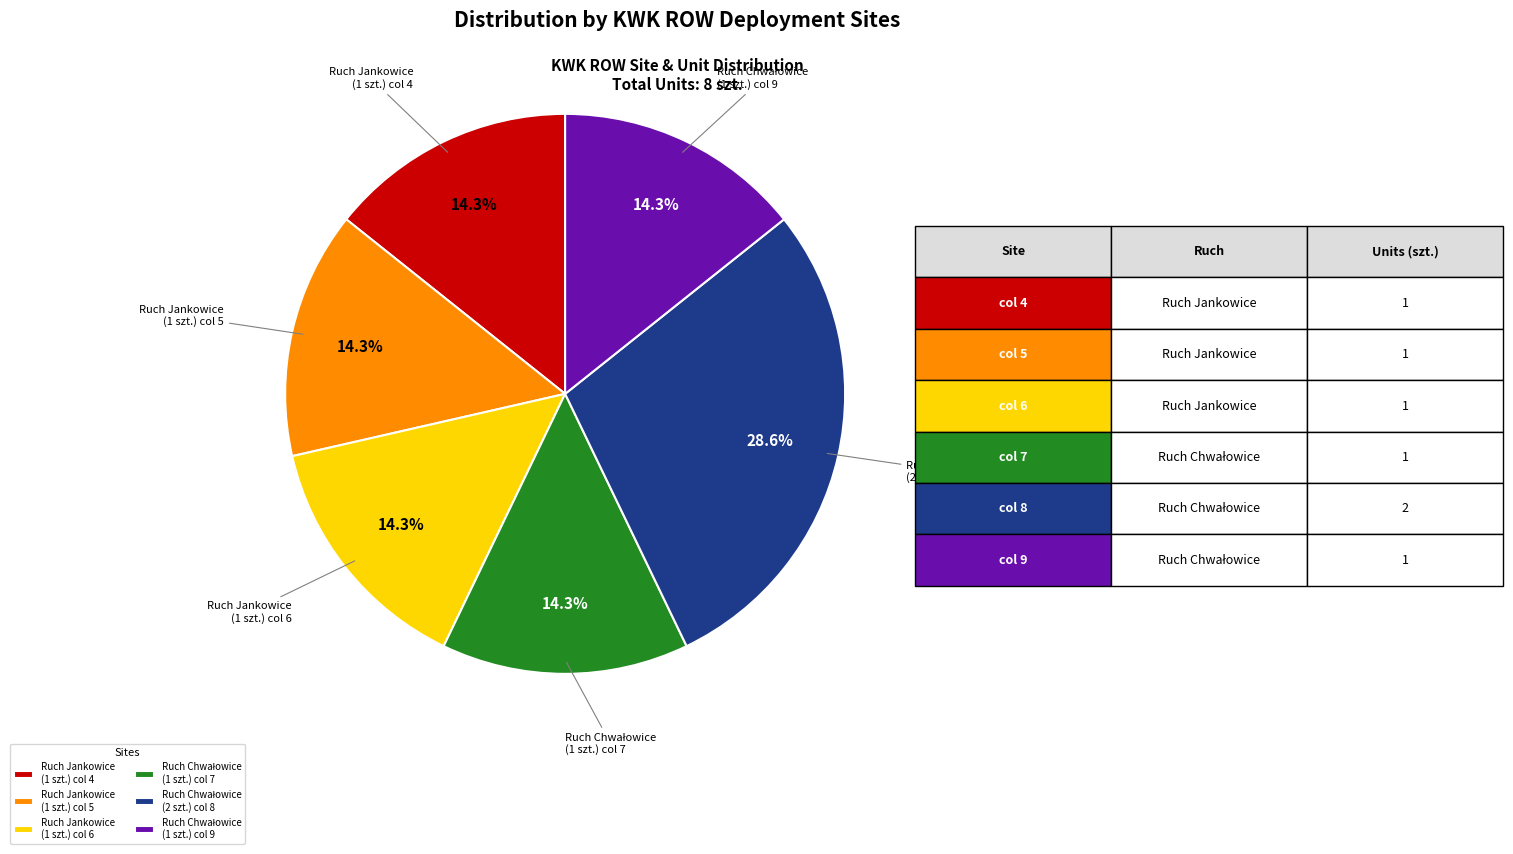

Does Ruch Jankowice (1 szt.) col 6 account for over 50% of the chart?

No